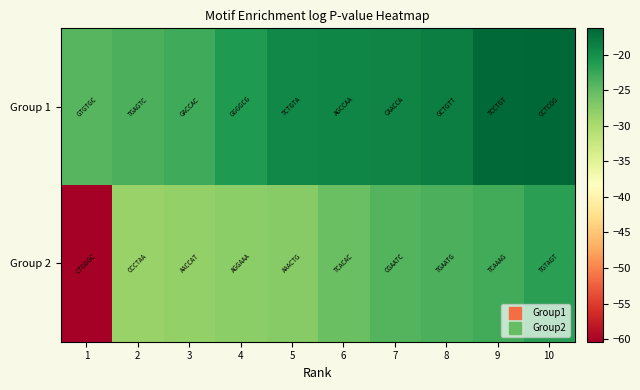

At which category does the chart reach its minimum across all series?

1